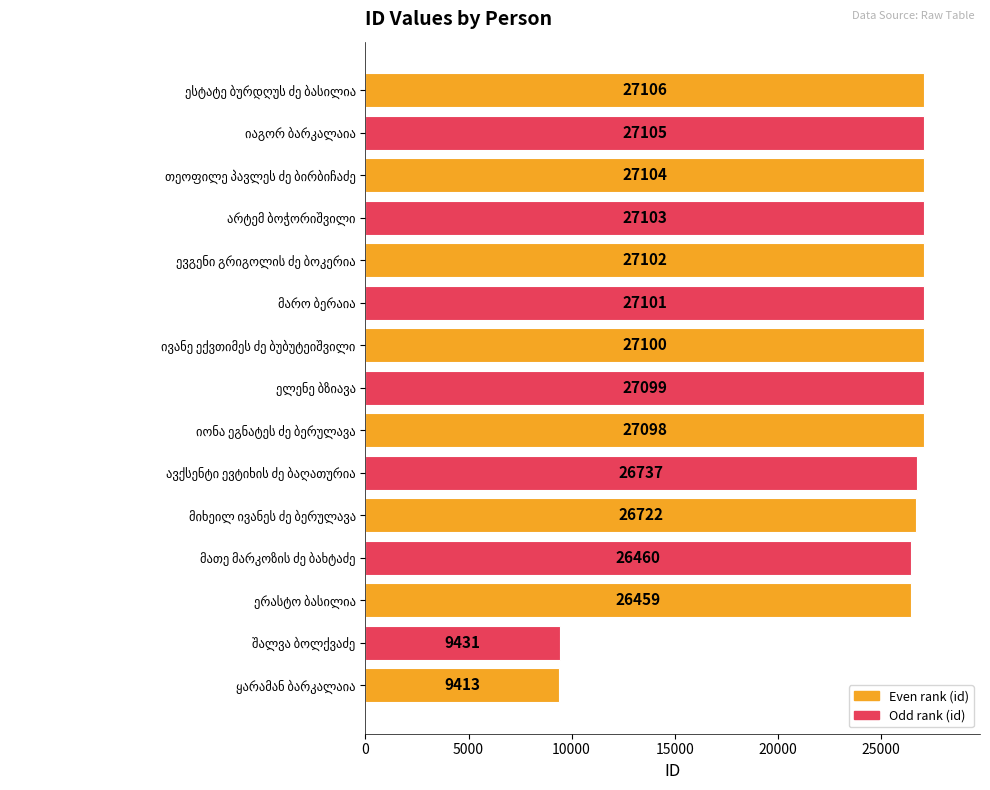

What is the greatest value displayed?

27106